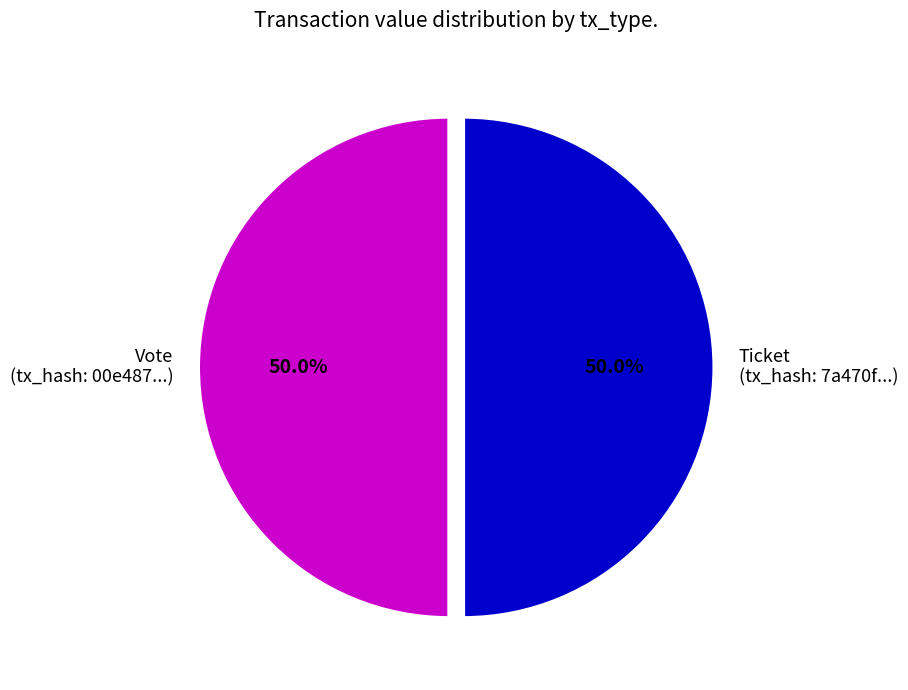

How many segments does this pie chart have?

2